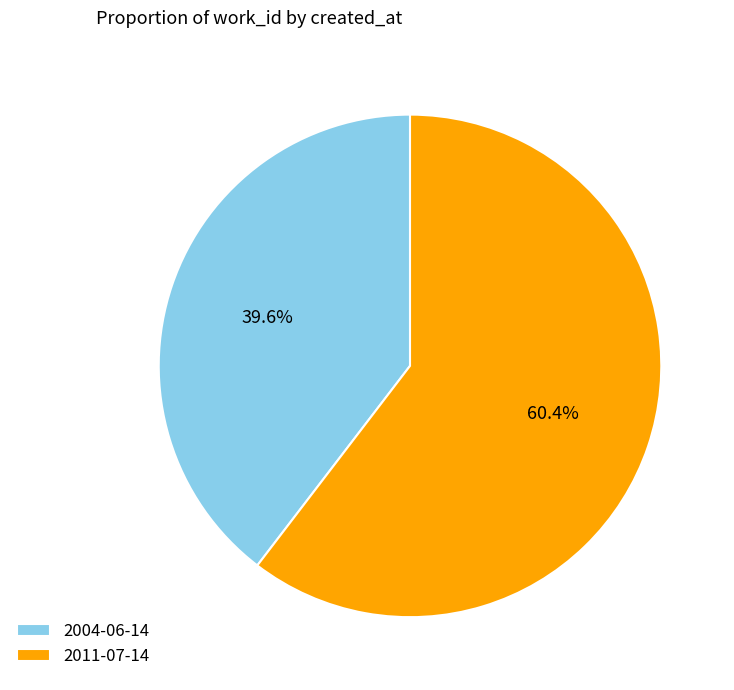

The 2004-06-14 slice represents 26% of the pie. True or false?

False